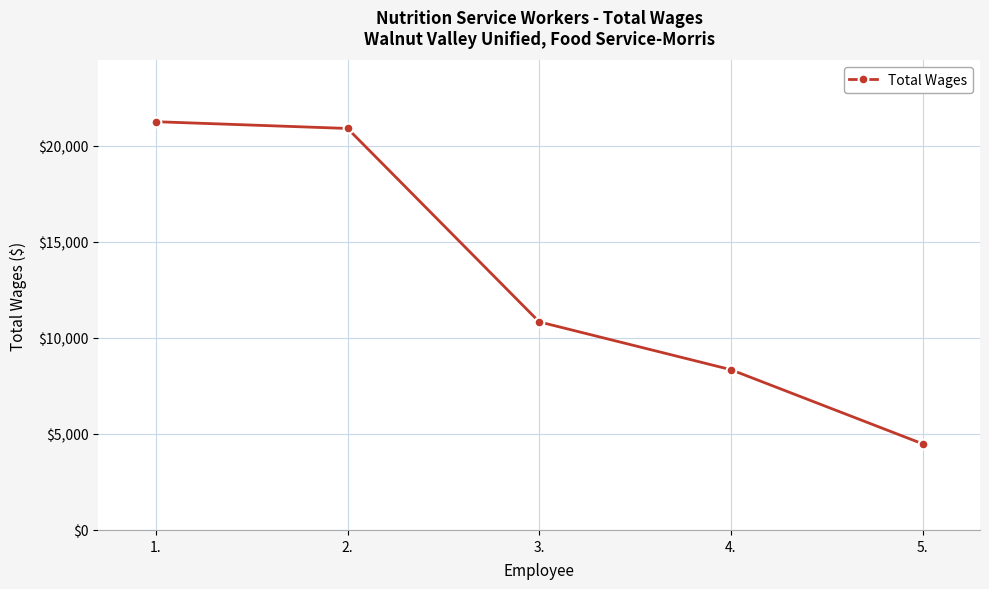

What is the change in value from 4. to 5.?

-3860